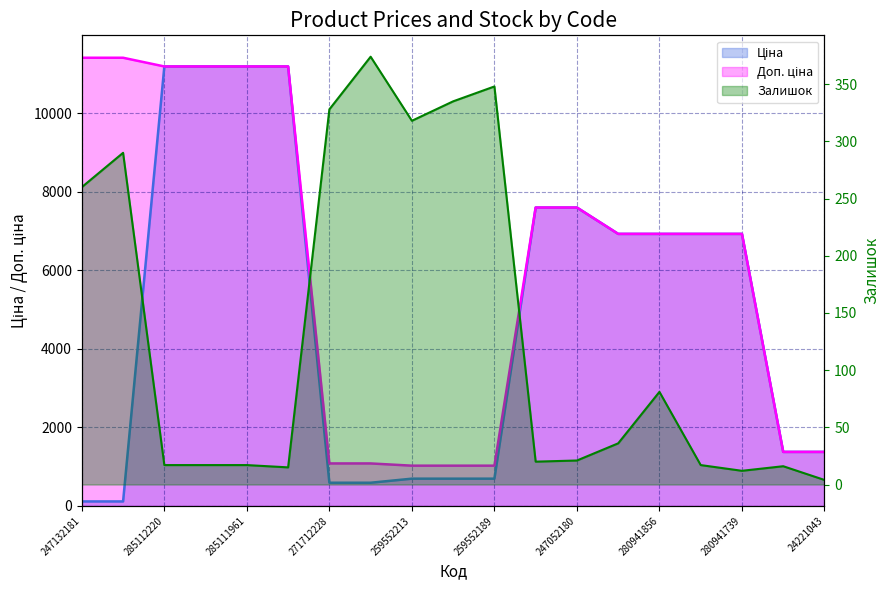

What is the spread (max minus min) of values at 247052180?

7575.5